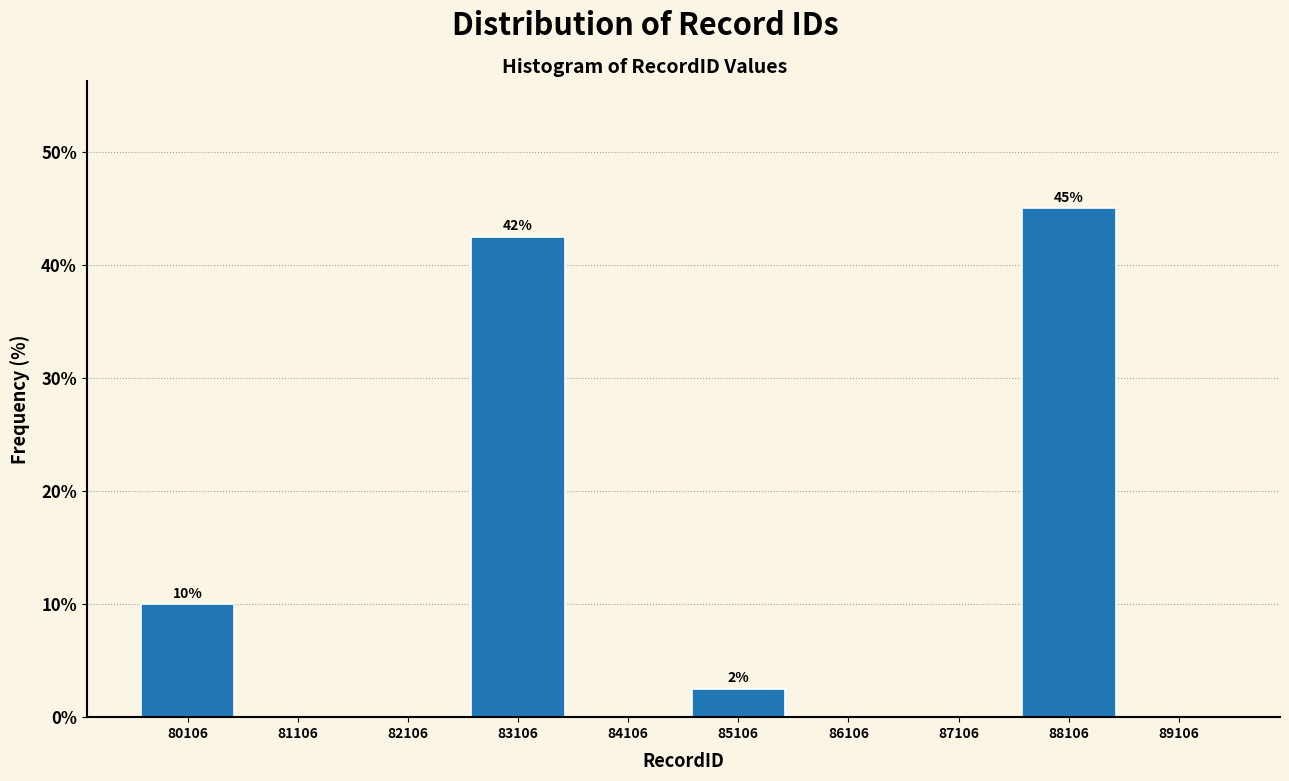

Over which range of the x-axis is the bar tallest?

87600 to 88600